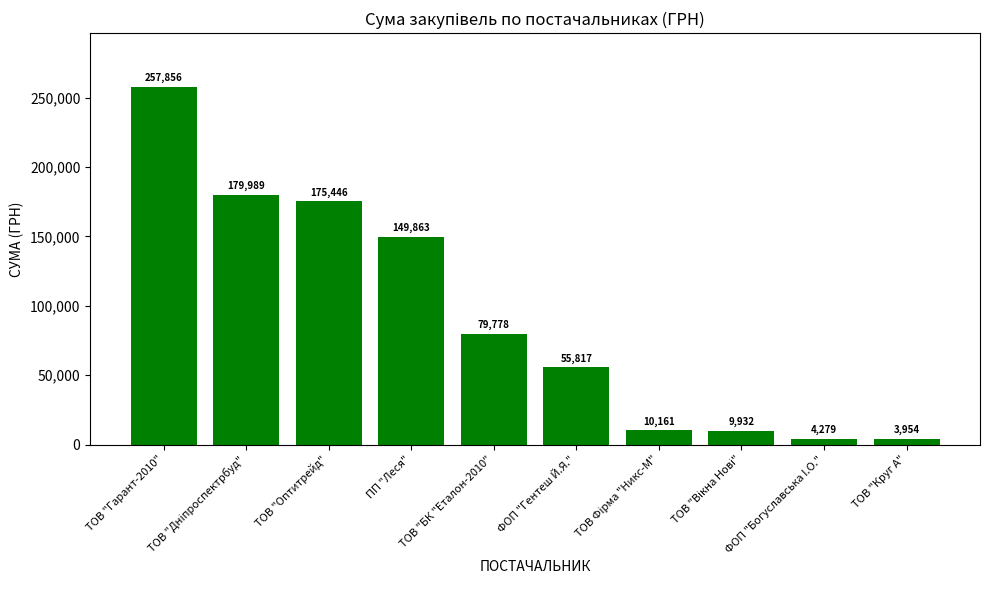

Does the chart contain any negative values?

No